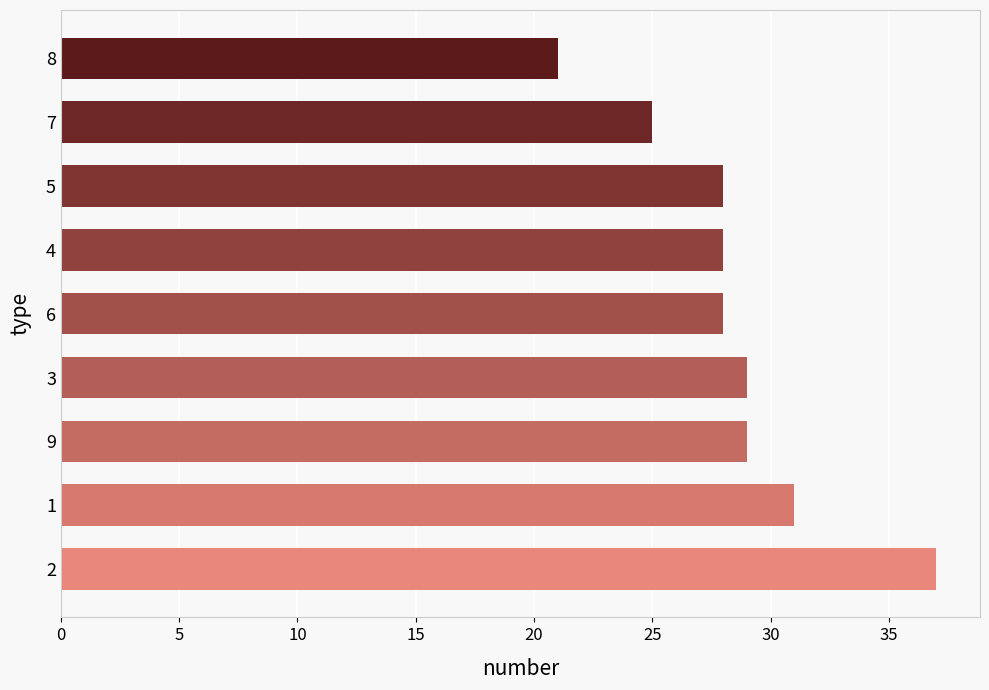

Reading top to bottom, list all the values displayed in this chart.

21	25	28	28	28	29	29	31	37